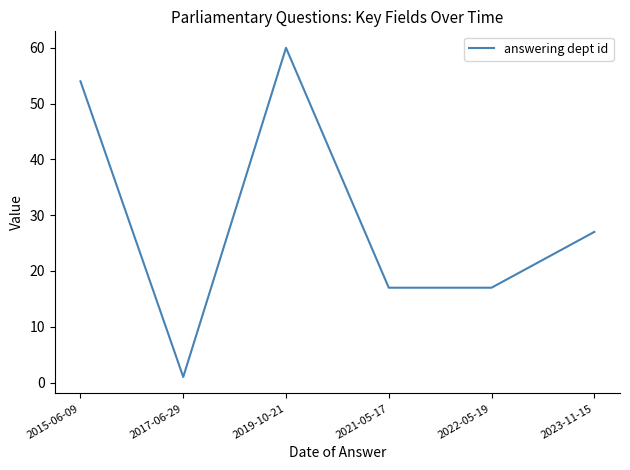

What position from the left is 2023-11-15?

6